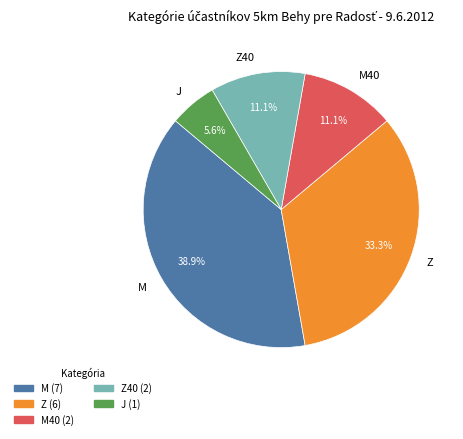

Between M and Z, which is larger?

M